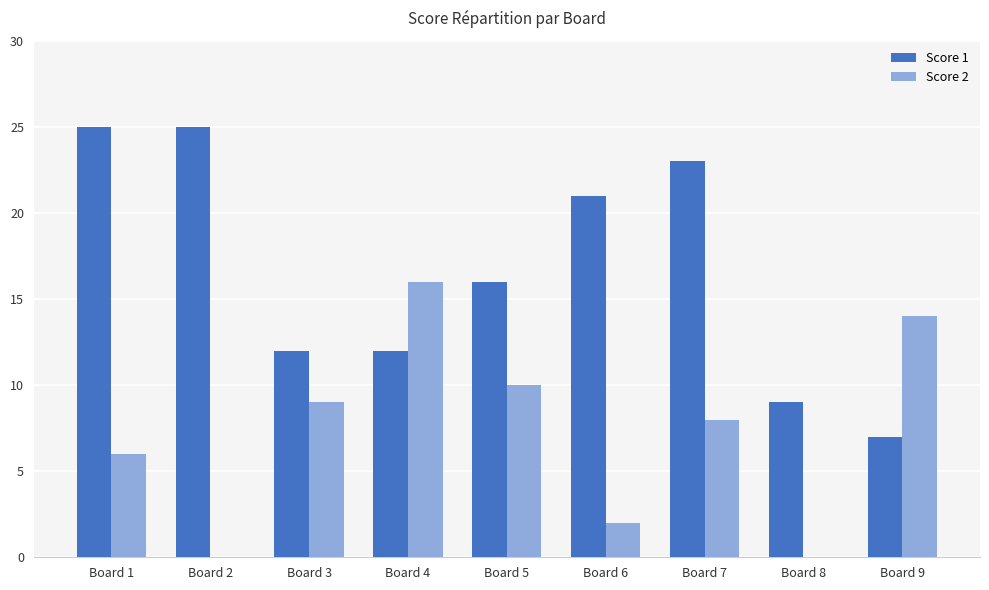

Does the chart contain stacked bars?

No